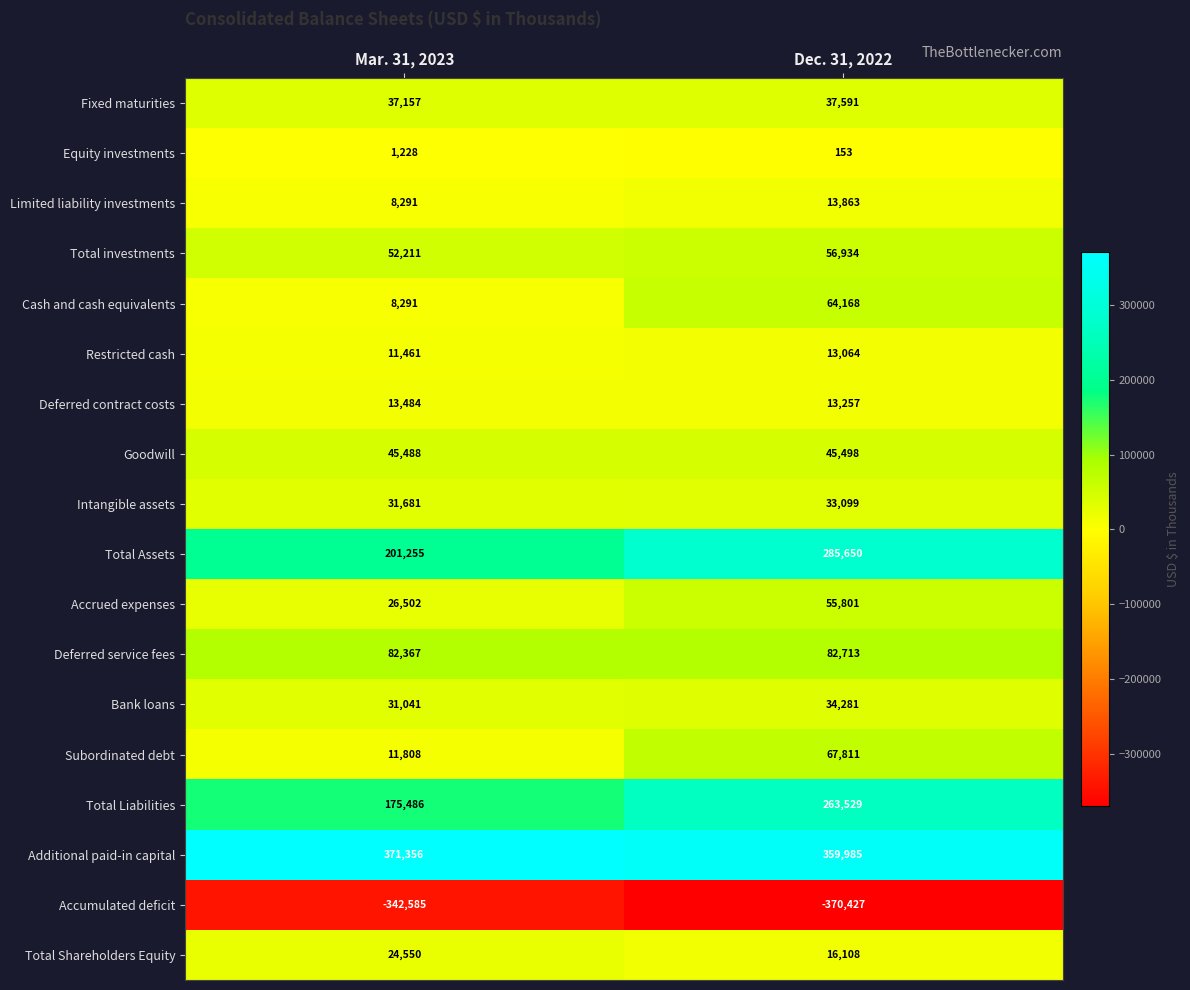

Which category has the lowest value across all series?

Dec. 31, 2022